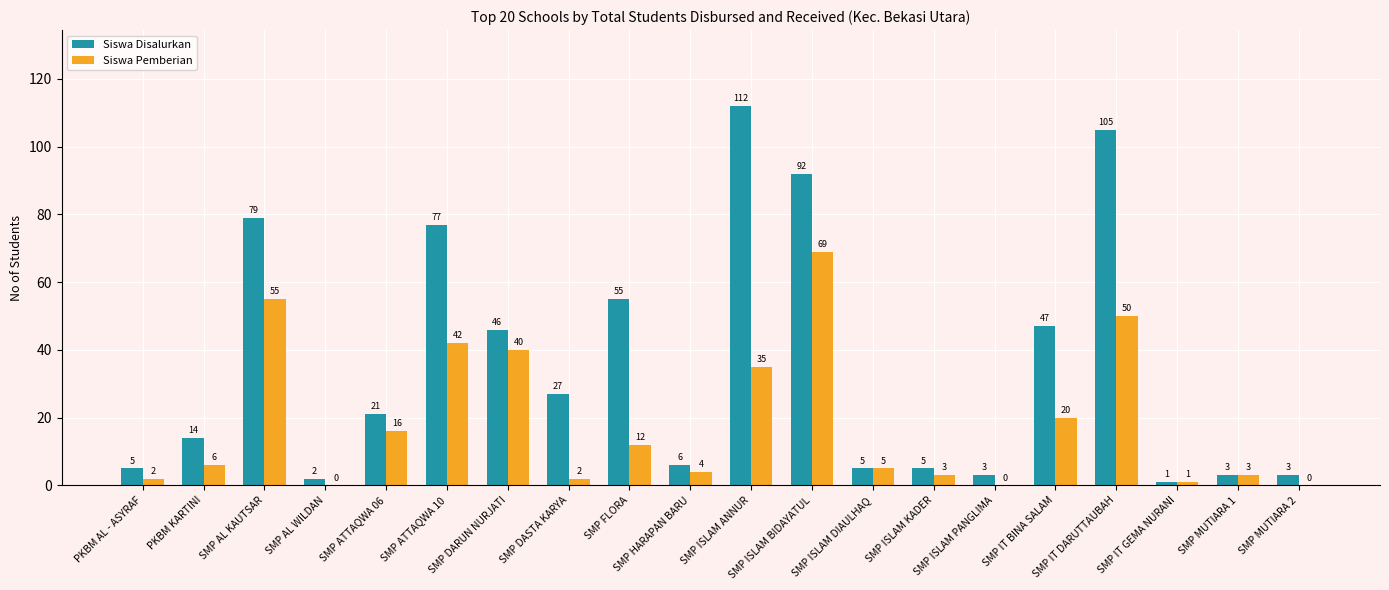

What is the highest value of the Siswa Disalurkan series?

112